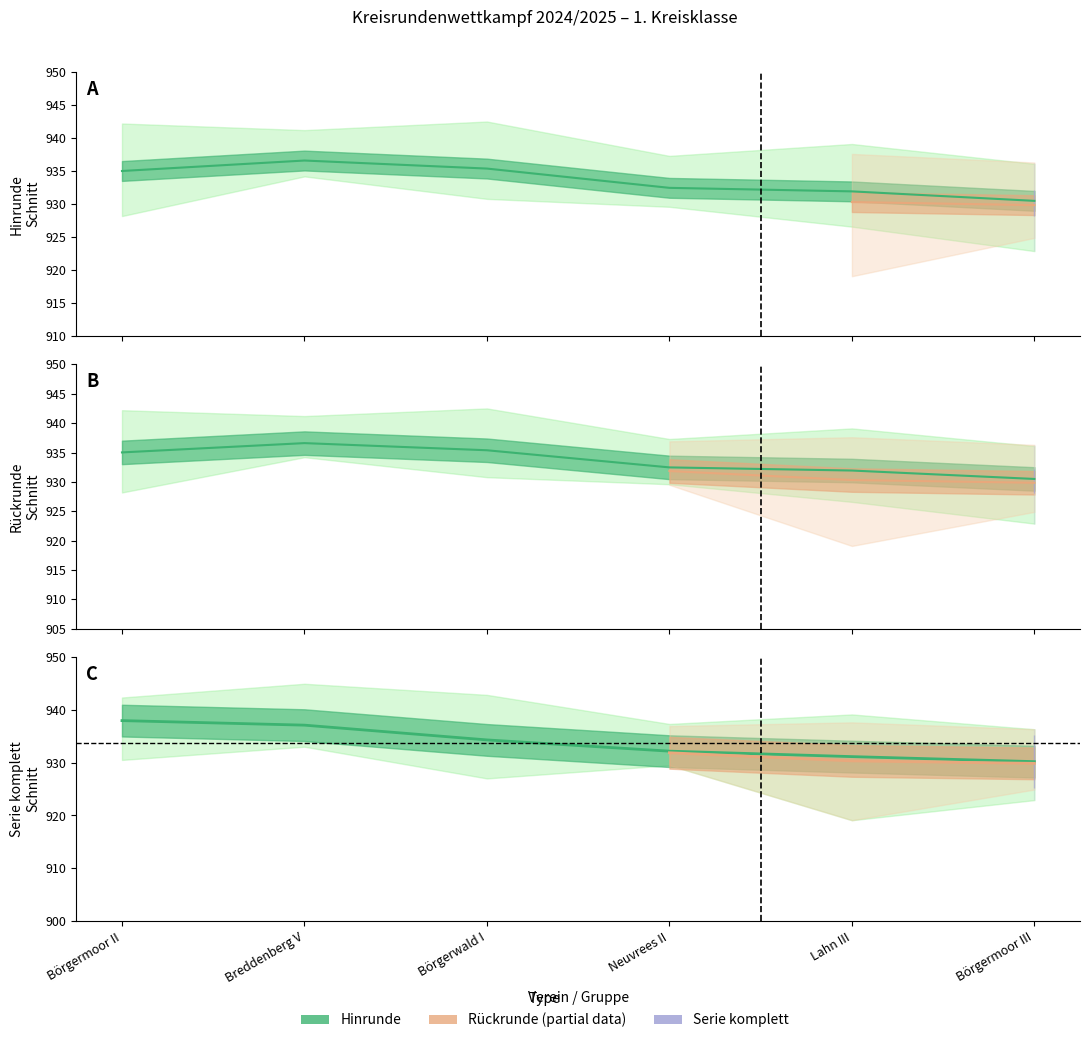

List the labels in order of Serie komplett Schnitt value, smallest first.

Börgermoor III, Lahn III, Neuvrees II, Börgerwald I, Breddenberg V, Börgermoor II